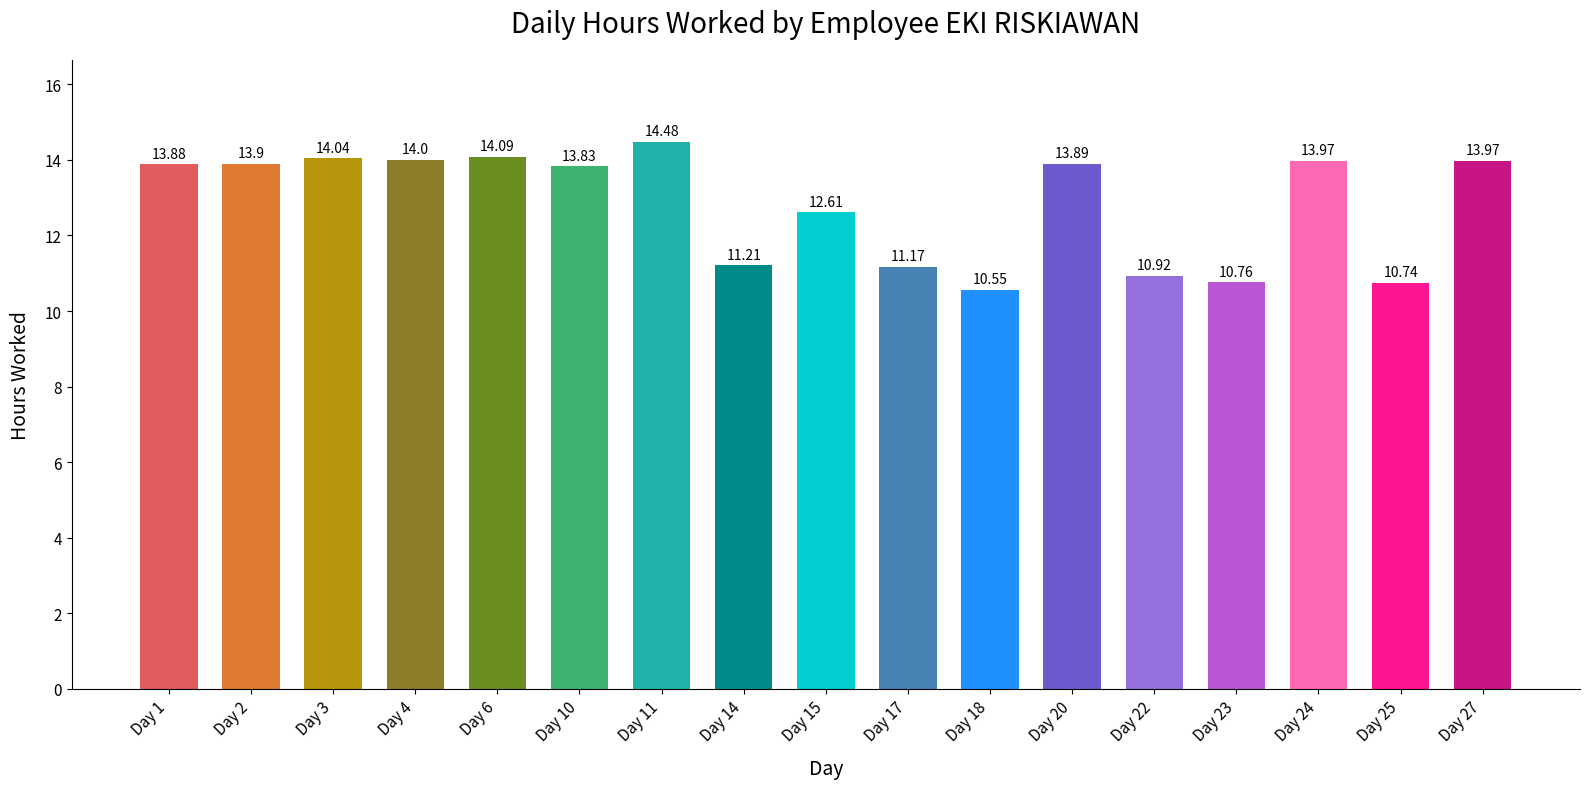

What is the ratio of the value at Day 24 to the value at Day 15?

1.1